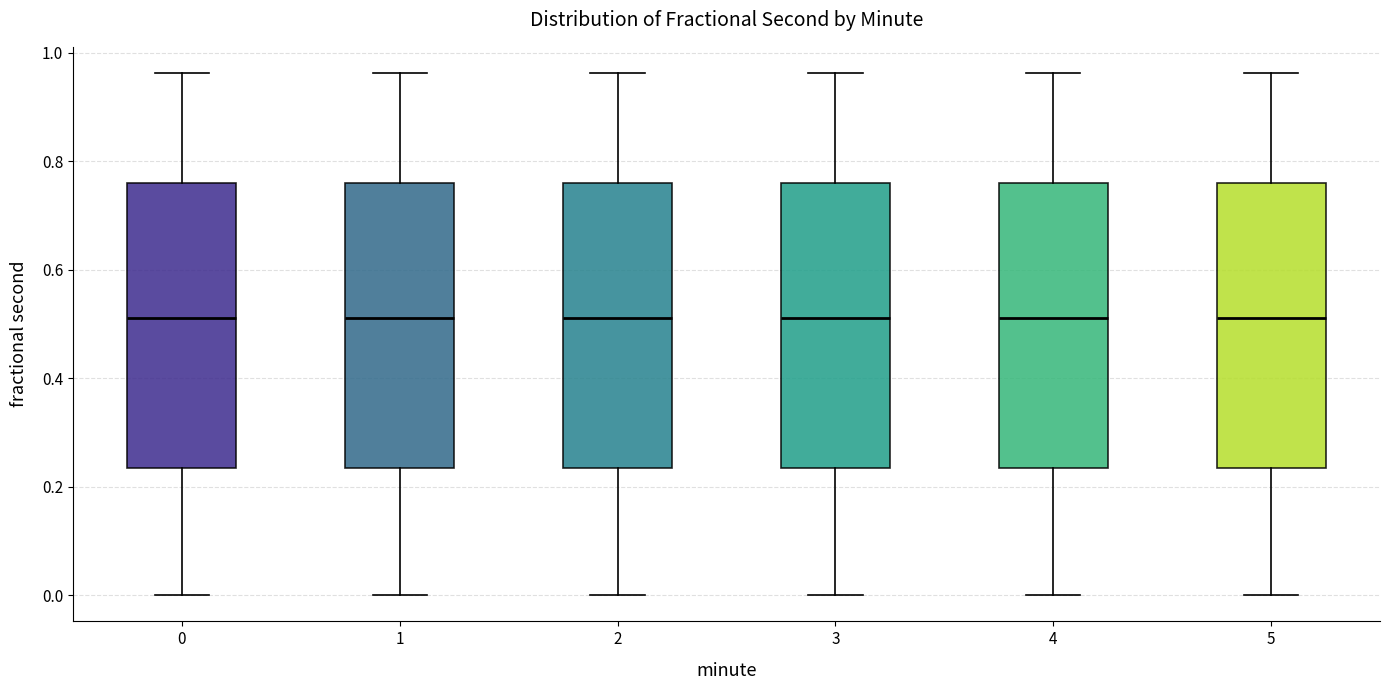

Reading left to right, transcribe this box plot: for each box, give where its median line is, the range the box spans, and where its two whiskers end, as read against the y-axis. The values are not printed on the chart, so give them approximately, as read against the axis.

0: median 0.52, box 0.24 to 0.76, whiskers 0.00 to 0.96
1: median 0.52, box 0.24 to 0.76, whiskers 0.00 to 0.96
2: median 0.52, box 0.24 to 0.76, whiskers 0.00 to 0.96
3: median 0.52, box 0.24 to 0.76, whiskers 0.00 to 0.96
4: median 0.52, box 0.24 to 0.76, whiskers 0.00 to 0.96
5: median 0.52, box 0.24 to 0.76, whiskers 0.00 to 0.96